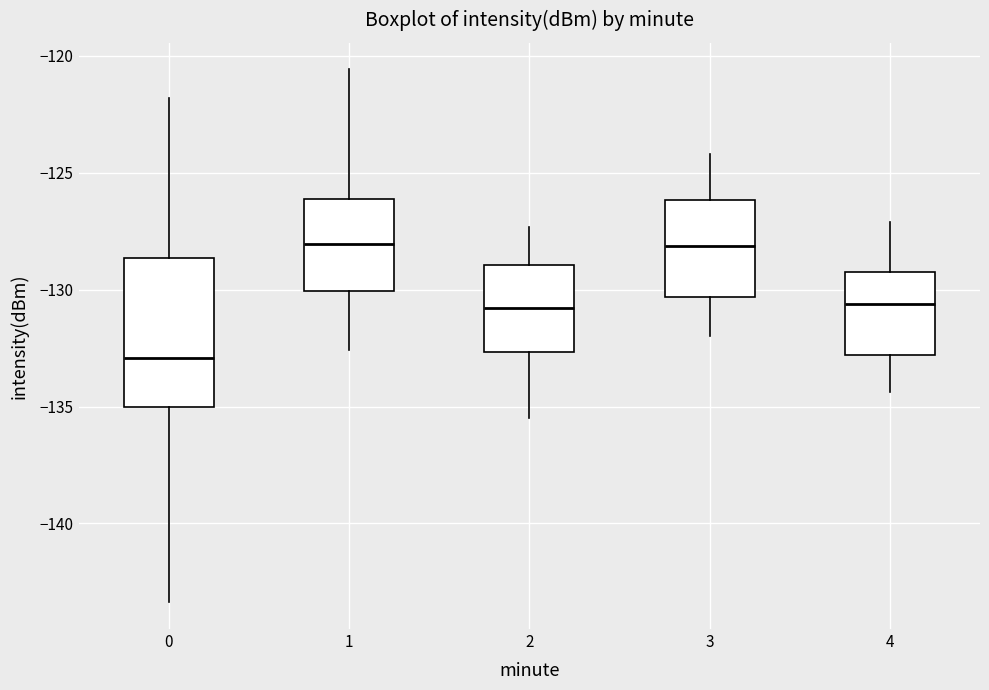

Which box has the lowest median line?

0